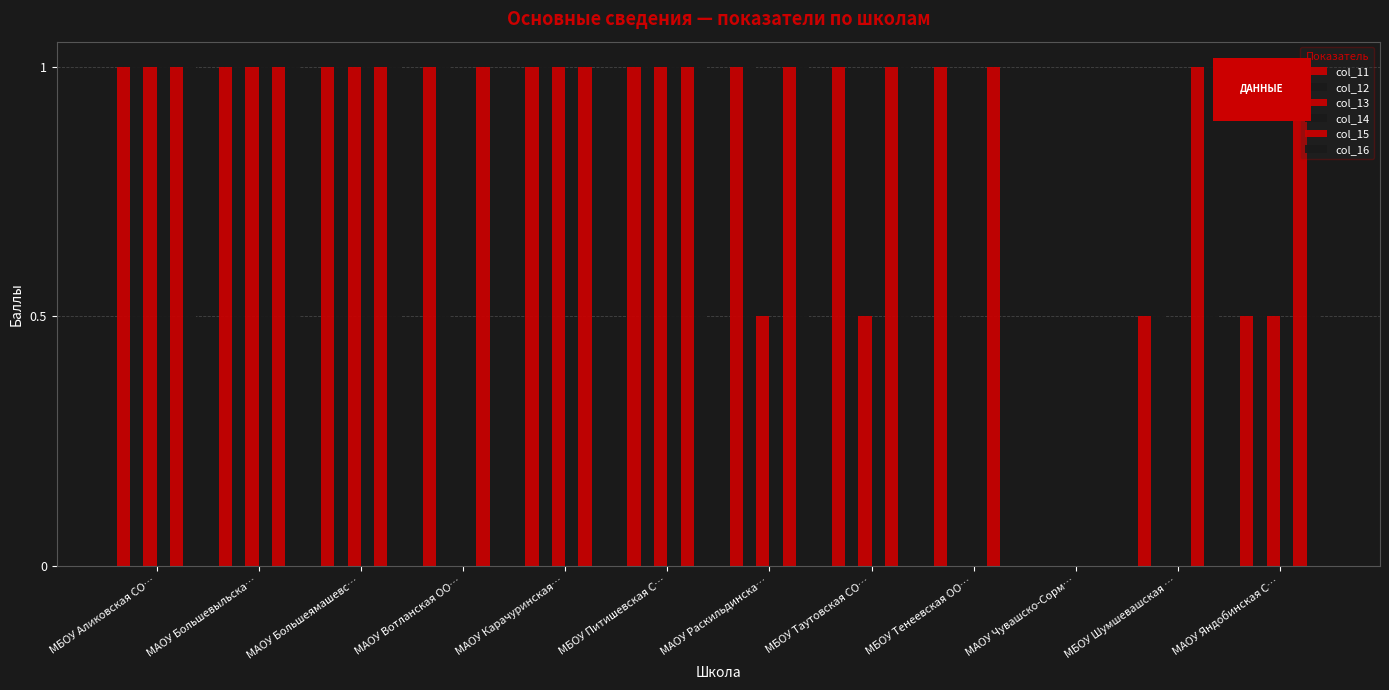

At how many categories does at least one series exceed 0?

11